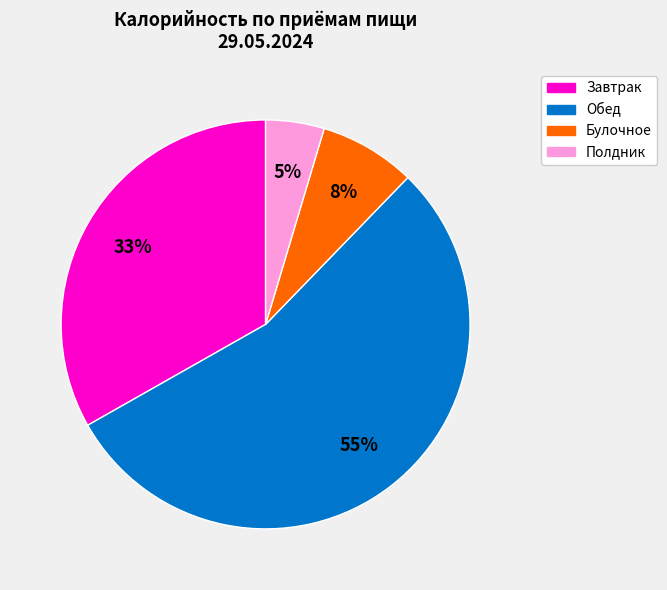

To the nearest percent, what is the average slice percentage?

25%